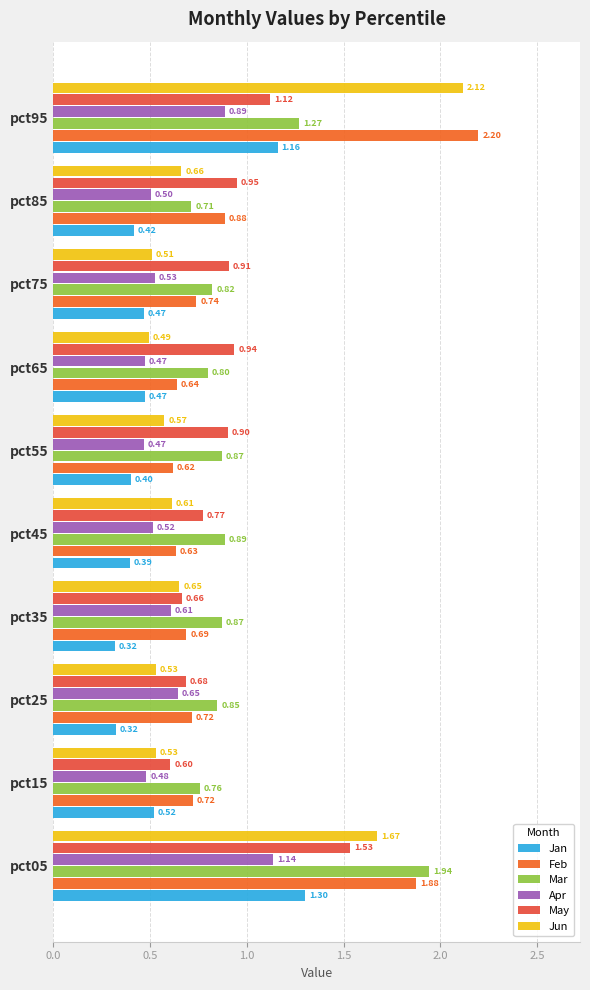

Which label corresponds to the largest value in the chart?

pct95